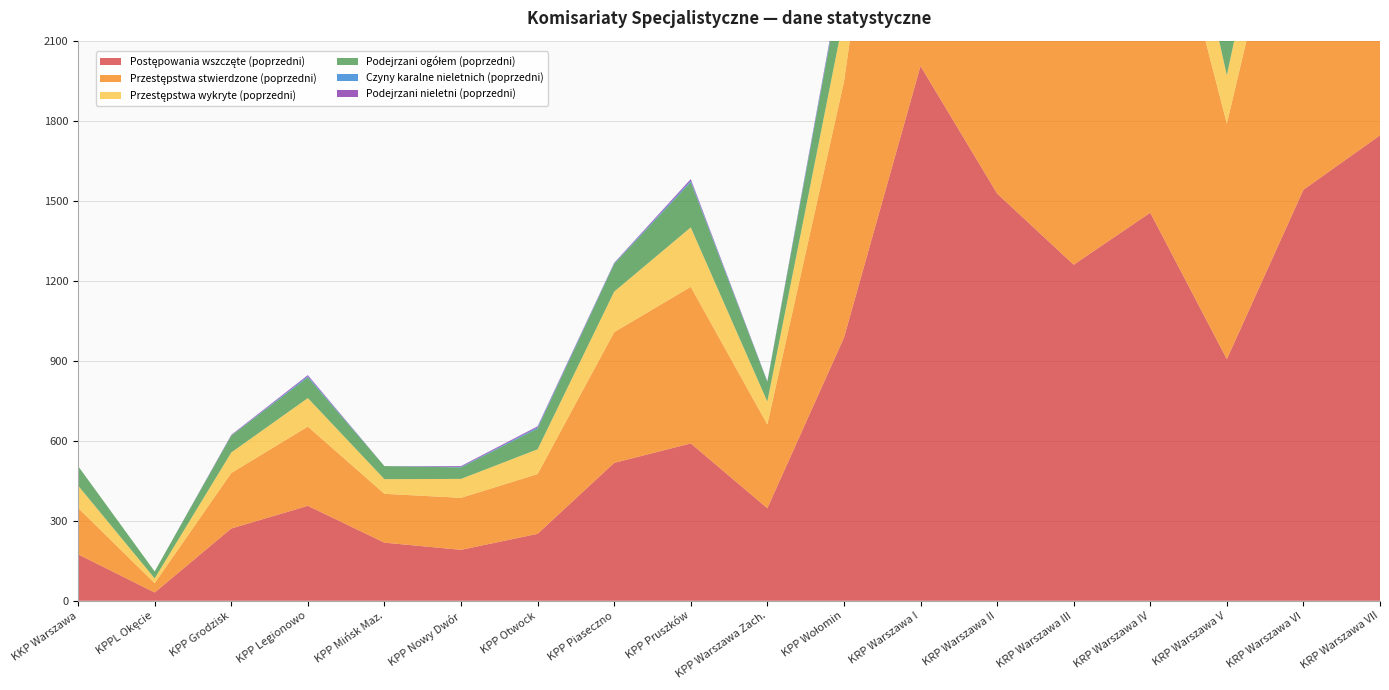

Reading left to right, list all the values displayed in this chart.

Postępowania wszczęte (poprzedni): KKP Warszawa=174	KPPL Okęcie=31	KPP Grodzisk=271	KPP Legionowo=356	KPP Mińsk Maz.=218	KPP Nowy Dwór=191	KPP Otwock=251	KPP Piaseczno=517	KPP Pruszków=590	KPP Warszawa Zach.=347	KPP Wołomin=986	KRP Warszawa I=2005	KRP Warszawa II=1527	KRP Warszawa III=1260	KRP Warszawa IV=1455	KRP Warszawa V=906	KRP Warszawa VI=1541	KRP Warszawa VII=1745
Przestępstwa stwierdzone (poprzedni): KKP Warszawa=174	KPPL Okęcie=35	KPP Grodzisk=208	KPP Legionowo=297	KPP Mińsk Maz.=183	KPP Nowy Dwór=195	KPP Otwock=224	KPP Piaseczno=490	KPP Pruszków=587	KPP Warszawa Zach.=314	KPP Wołomin=959	KRP Warszawa I=1943	KRP Warszawa II=1433	KRP Warszawa III=1251	KRP Warszawa IV=1446	KRP Warszawa V=883	KRP Warszawa VI=1459	KRP Warszawa VII=1708
Przestępstwa wykryte (poprzedni): KKP Warszawa=84	KPPL Okęcie=18	KPP Grodzisk=77	KPP Legionowo=107	KPP Mińsk Maz.=55	KPP Nowy Dwór=71	KPP Otwock=93	KPP Piaseczno=152	KPP Pruszków=223	KPP Warszawa Zach.=86	KPP Wołomin=246	KRP Warszawa I=358	KRP Warszawa II=352	KRP Warszawa III=278	KRP Warszawa IV=366	KRP Warszawa V=181	KRP Warszawa VI=321	KRP Warszawa VII=430
Podejrzani ogółem (poprzedni): KKP Warszawa=73	KPPL Okęcie=26	KPP Grodzisk=63	KPP Legionowo=78	KPP Mińsk Maz.=49	KPP Nowy Dwór=43	KPP Otwock=78	KPP Piaseczno=104	KPP Pruszków=170	KPP Warszawa Zach.=74	KPP Wołomin=187	KRP Warszawa I=328	KRP Warszawa II=310	KRP Warszawa III=216	KRP Warszawa IV=267	KRP Warszawa V=130	KRP Warszawa VI=276	KRP Warszawa VII=300
Czyny karalne nieletnich (poprzedni): KKP Warszawa=0	KPPL Okęcie=0	KPP Grodzisk=1	KPP Legionowo=4	KPP Mińsk Maz.=0	KPP Nowy Dwór=2	KPP Otwock=4	KPP Piaseczno=2	KPP Pruszków=5	KPP Warszawa Zach.=1	KPP Wołomin=8	KRP Warszawa I=6	KRP Warszawa II=15	KRP Warszawa III=15	KRP Warszawa IV=7	KRP Warszawa V=10	KRP Warszawa VI=6	KRP Warszawa VII=10
Podejrzani nieletni (poprzedni): KKP Warszawa=0	KPPL Okęcie=0	KPP Grodzisk=2	KPP Legionowo=4	KPP Mińsk Maz.=0	KPP Nowy Dwór=3	KPP Otwock=4	KPP Piaseczno=2	KPP Pruszków=6	KPP Warszawa Zach.=1	KPP Wołomin=8	KRP Warszawa I=6	KRP Warszawa II=16	KRP Warszawa III=14	KRP Warszawa IV=7	KRP Warszawa V=14	KRP Warszawa VI=5	KRP Warszawa VII=7